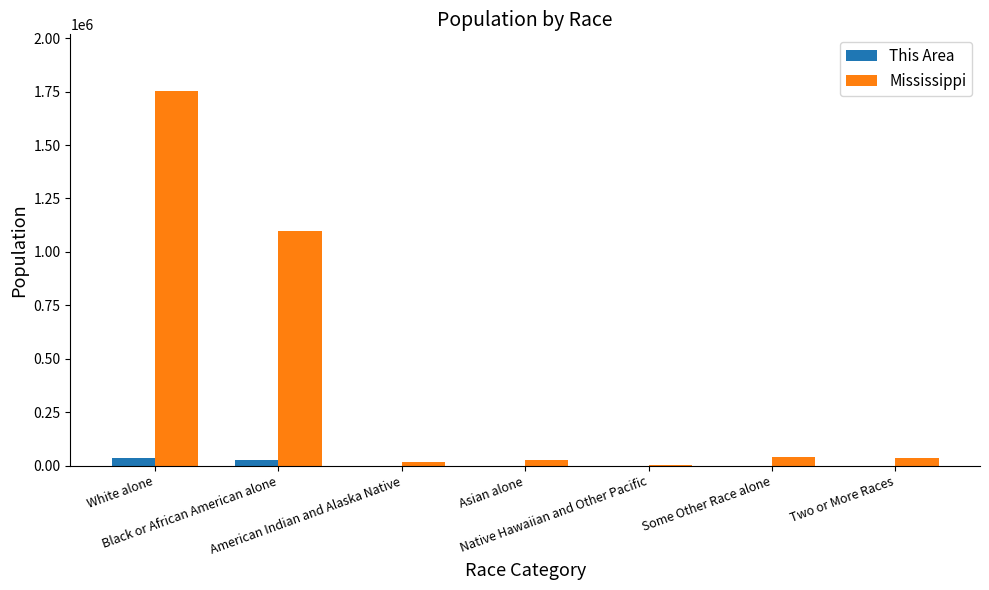

Which series has the largest total across all categories?

Mississippi